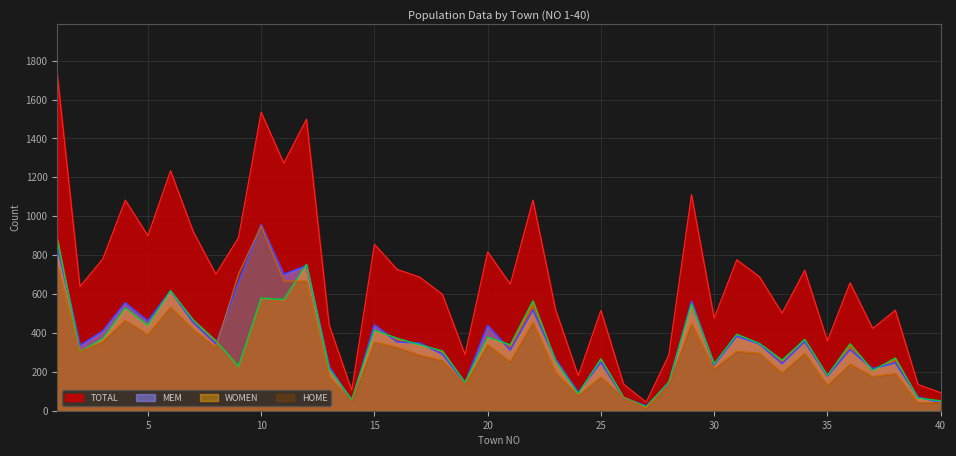

How many categories are shown in the chart?

40